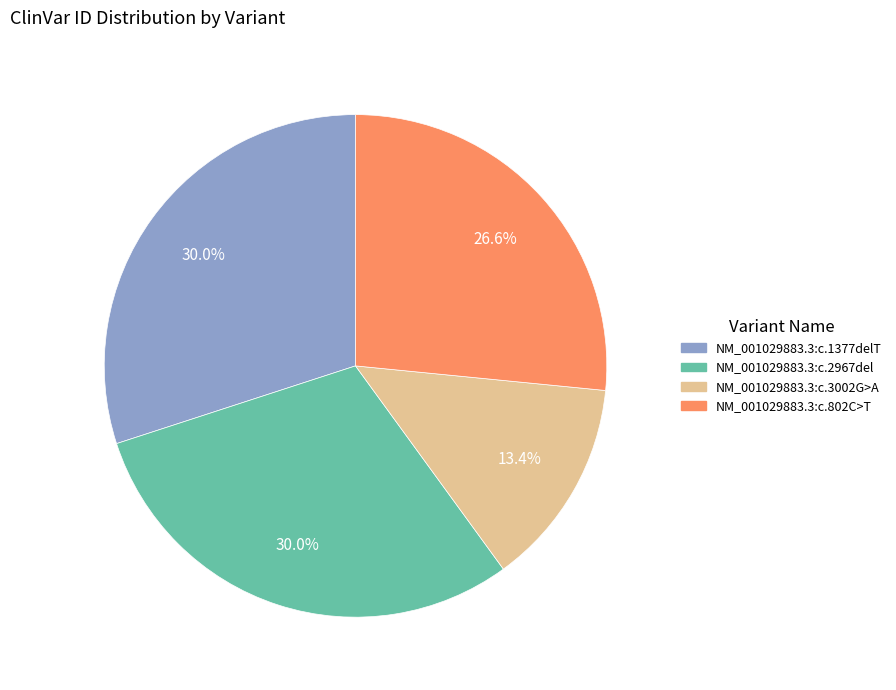

Is NM_001029883.3:c.802C>T the majority of the pie?

No